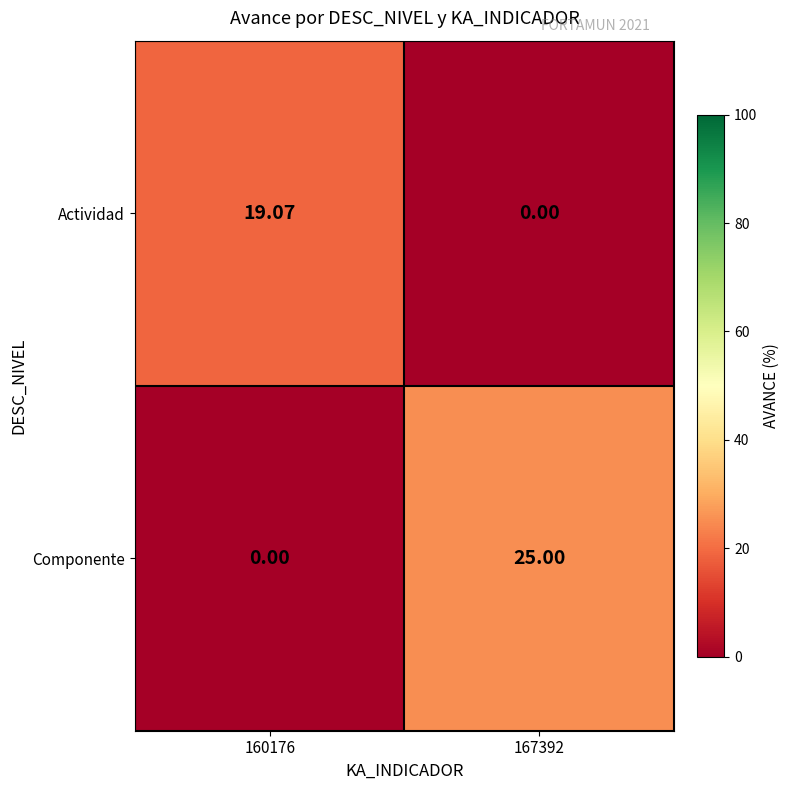

How many data points in Componente are less than 25?

1